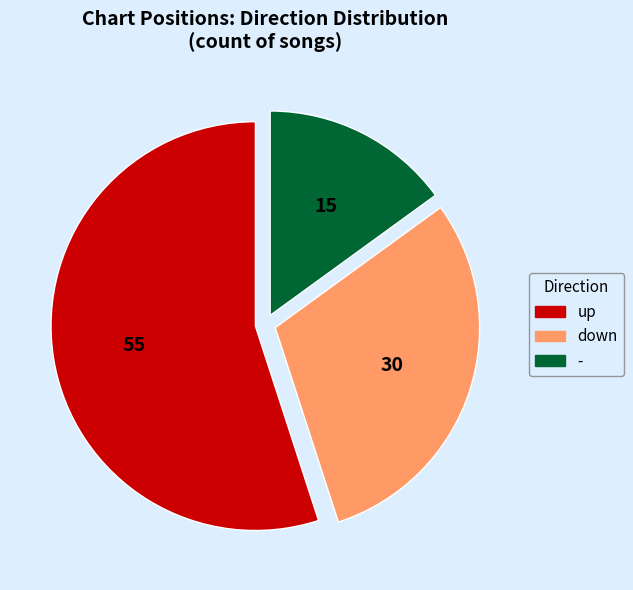

Does any single category account for the majority?

Yes